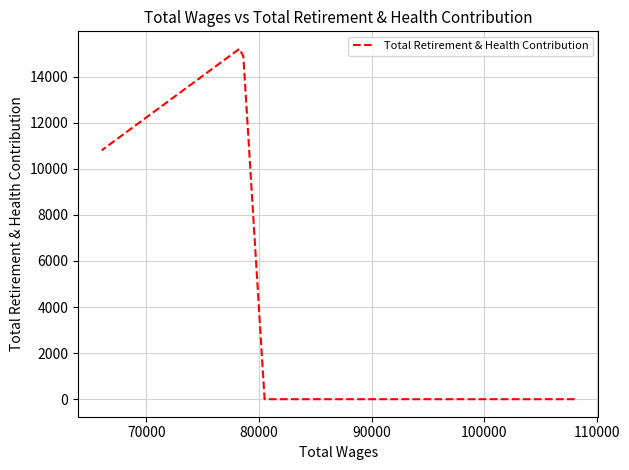

How many data points are less than 10796?

2